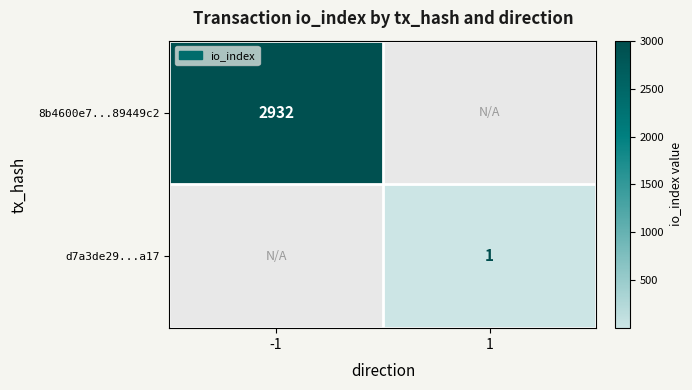

The 8b4600e7...89449c2 series shows 2932 at -1. True or false?

True